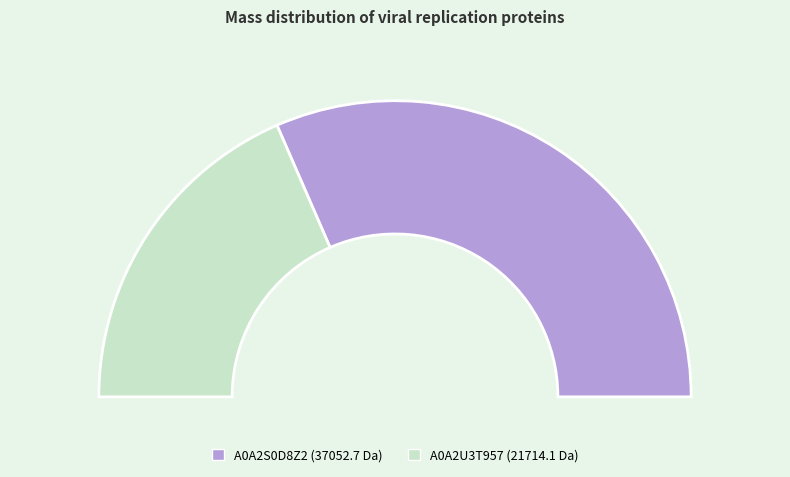

What percentage is the A0A2S0D8Z2 slice, to the nearest percent?

63%